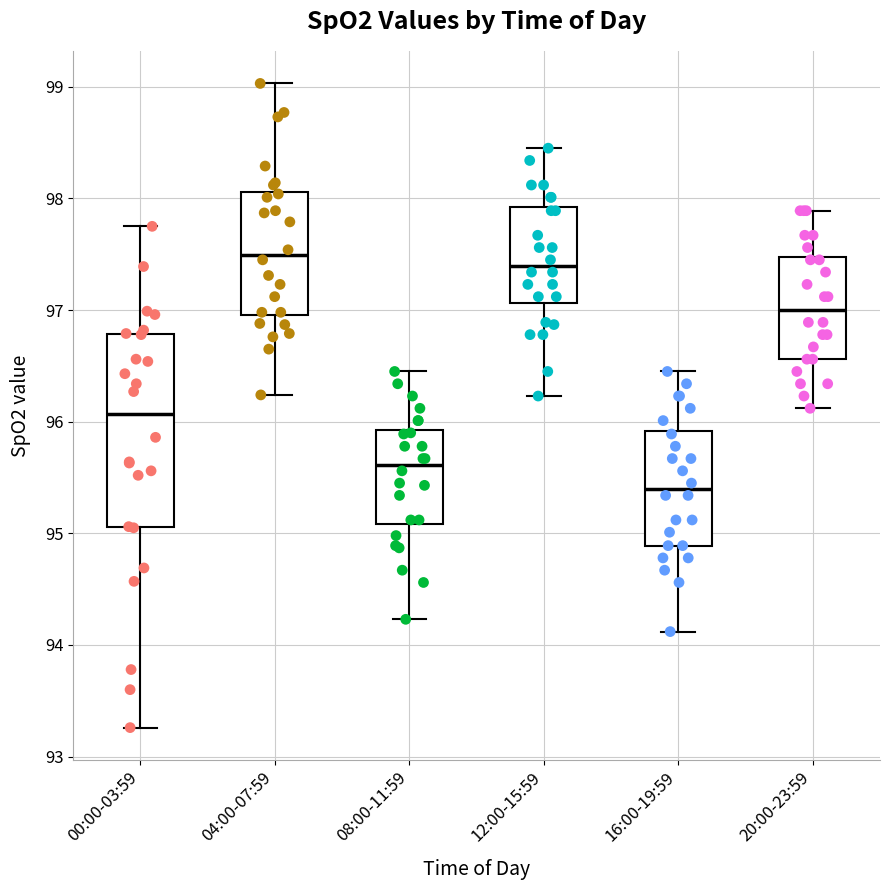

Reading left to right, read every box against the y-axis: the position of its median line, the range the box covers, and the ends of its whiskers. The values are not printed on the chart, so give them approximately, as read against the axis.

00:00-03:59: median 96.1, box 95.1 to 96.8, whiskers 93.3 to 97.8
04:00-07:59: median 97.5, box 97.0 to 98.1, whiskers 96.2 to 99.0
08:00-11:59: median 95.6, box 95.1 to 95.9, whiskers 94.2 to 96.5
12:00-15:59: median 97.4, box 97.1 to 97.9, whiskers 96.2 to 98.5
16:00-19:59: median 95.4, box 94.9 to 95.9, whiskers 94.1 to 96.5
20:00-23:59: median 97.0, box 96.6 to 97.5, whiskers 96.1 to 97.9